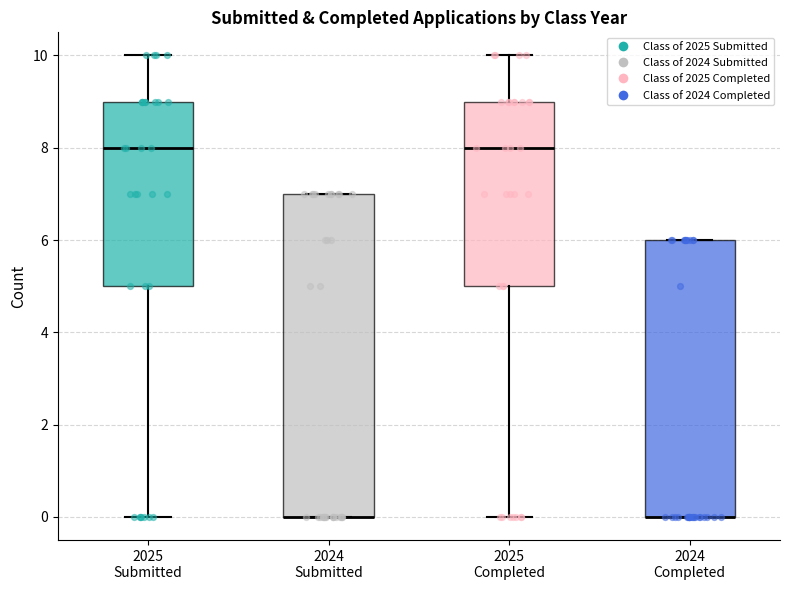

Reading left to right, read every box against the y-axis: the position of its median line, the range the box covers, and the ends of its whiskers. The values are not printed on the chart, so give them approximately, as read against the axis.

2025 Submitted: median 8, box 5 to 9, whiskers 0 to 10
2024 Submitted: median 0 (drawn on the box's lower edge), box 0 to 7, whiskers 0 to 7
2025 Completed: median 8, box 5 to 9, whiskers 0 to 10
2024 Completed: median 0 (drawn on the box's lower edge), box 0 to 6, whiskers 0 to 6